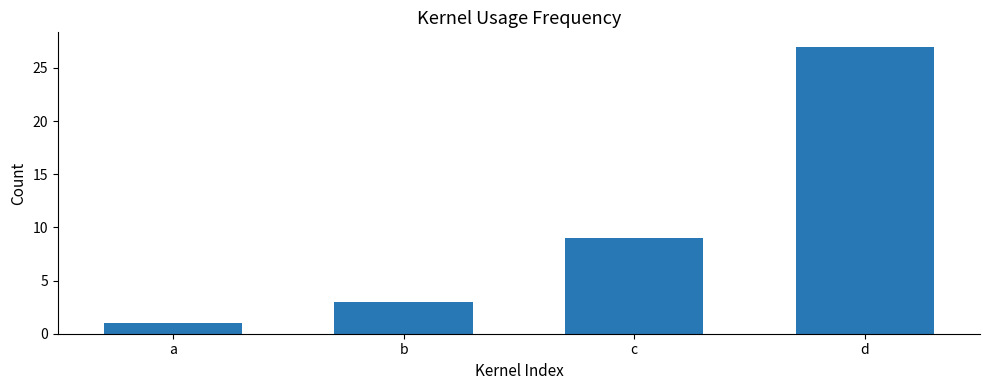

True or false: the data shows 6 at c.

False